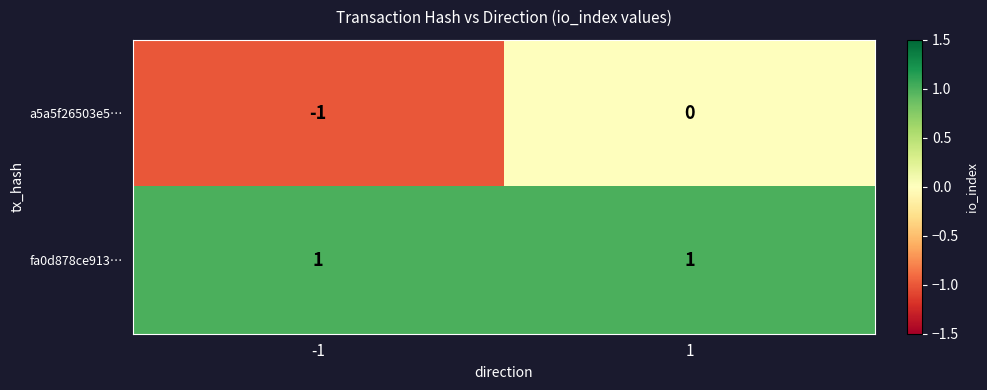

Is it true that a5a5f26503e5… equals -1 at -1?

True